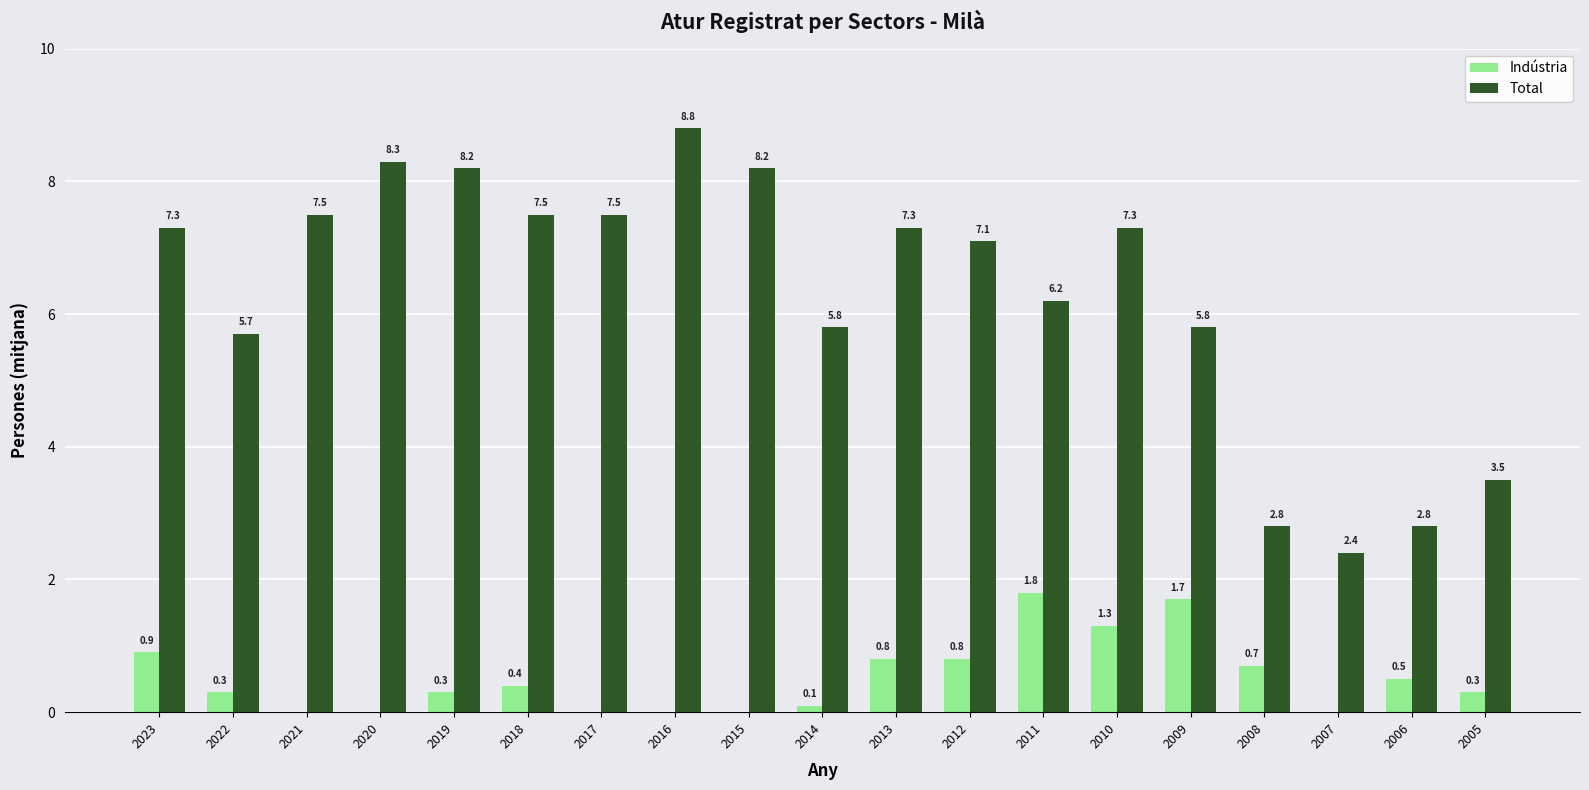

How many values in Indústria are above zero?

13